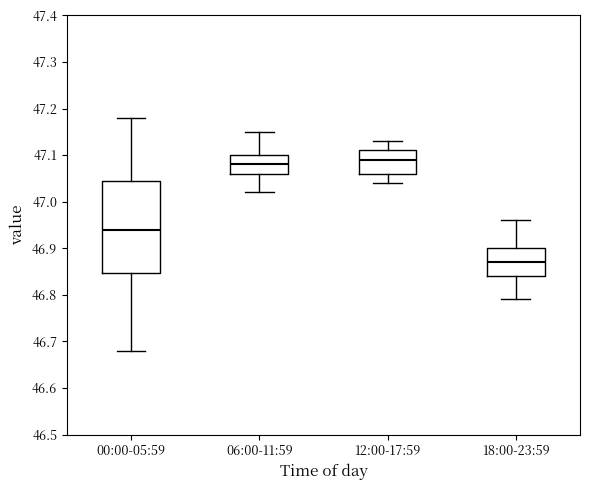

Reading left to right, transcribe this box plot: for each box, give where its median line is, the range the box spans, and where its two whiskers end, as read against the y-axis. The values are not printed on the chart, so give them approximately, as read against the axis.

00:00-05:59: median 46.94, box 46.85 to 47.05, whiskers 46.68 to 47.18
06:00-11:59: median 47.08, box 47.06 to 47.10, whiskers 47.02 to 47.15
12:00-17:59: median 47.09, box 47.06 to 47.11, whiskers 47.04 to 47.13
18:00-23:59: median 46.87, box 46.84 to 46.90, whiskers 46.79 to 46.96